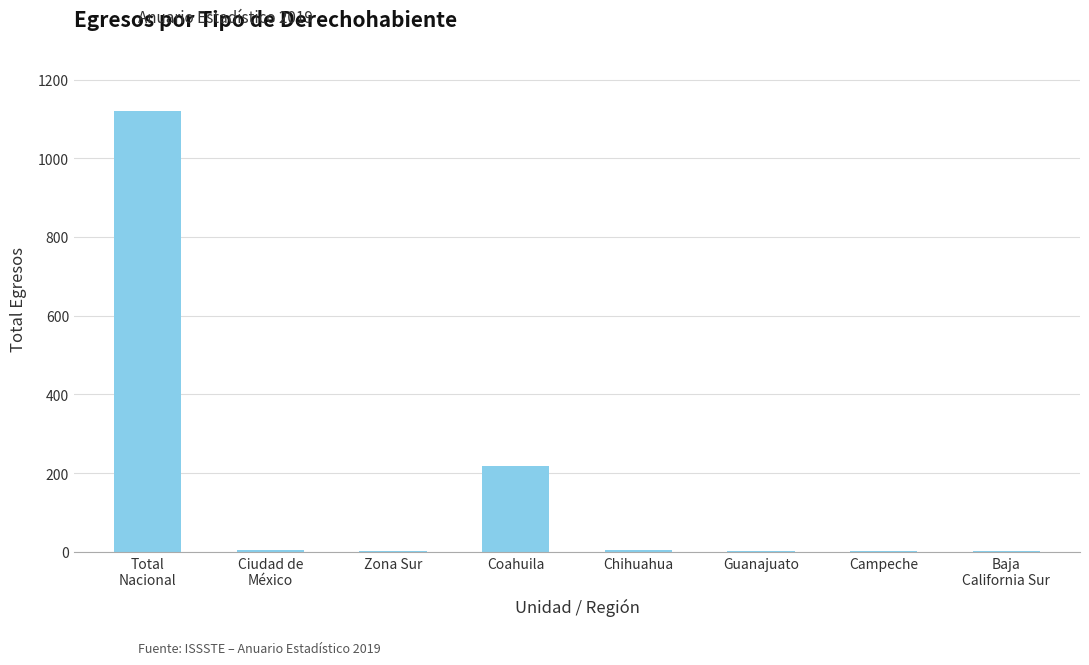

What is the change in value from Campeche to Baja
California Sur?

+1